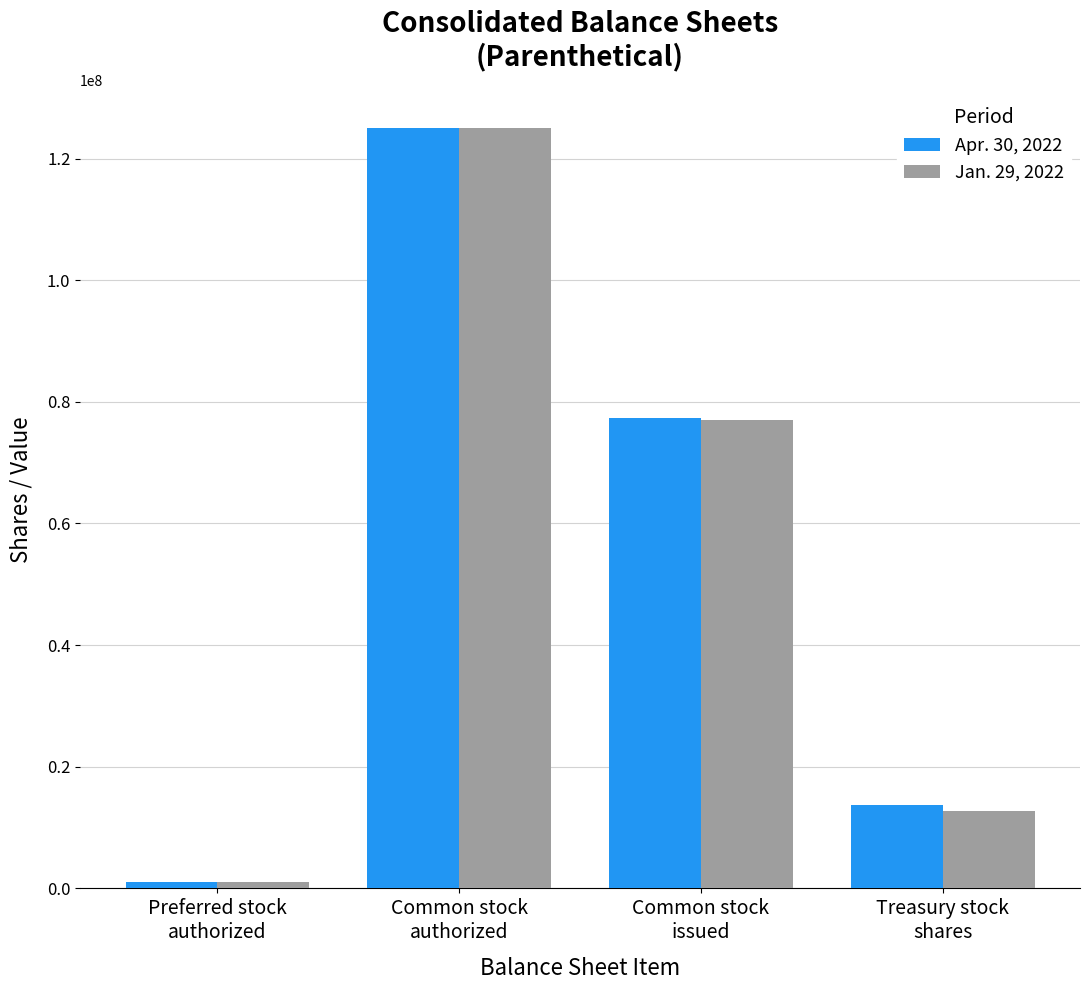

What is the greatest value displayed?

125000000